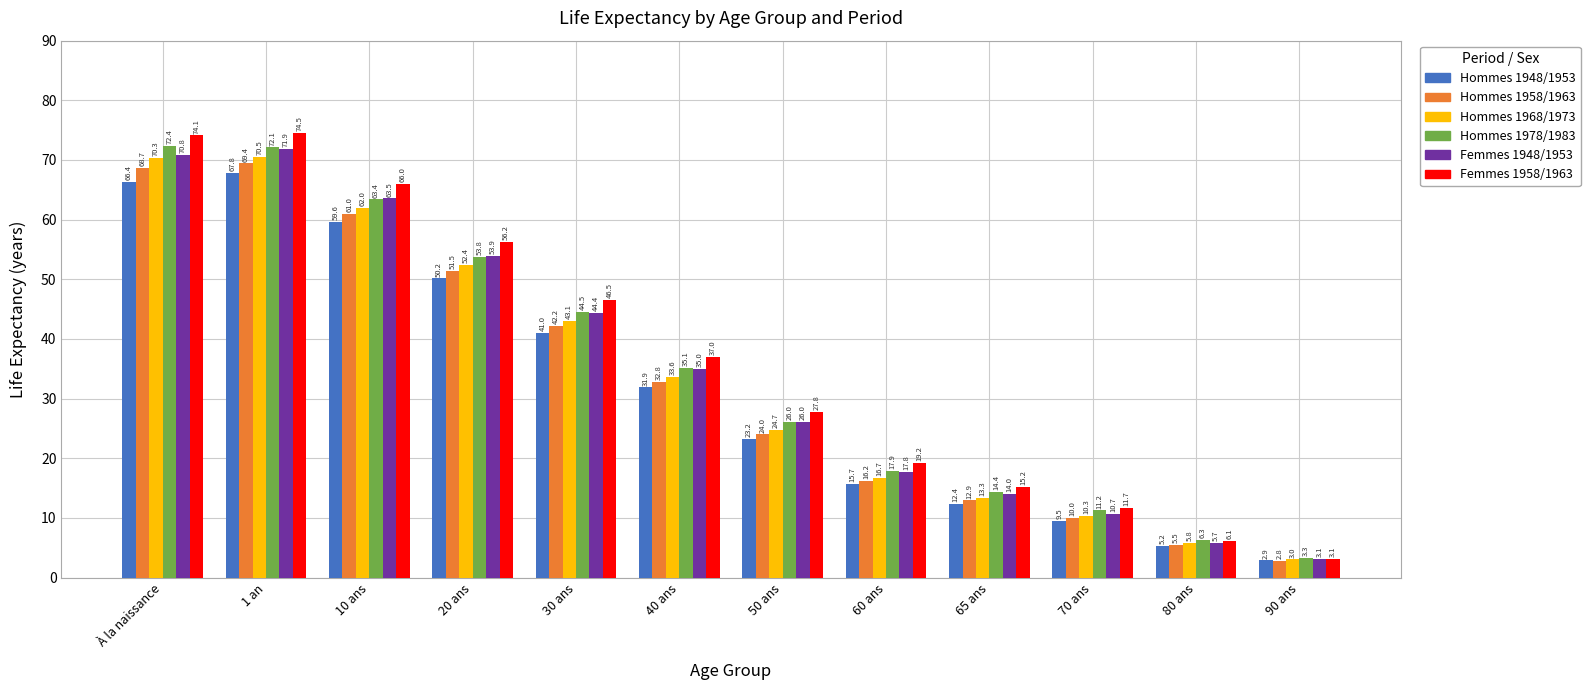

Rank the series by their maximum value, from lowest to highest.

Hommes 1948/1953, Hommes 1958/1963, Hommes 1968/1973, Femmes 1948/1953, Hommes 1978/1983, Femmes 1958/1963